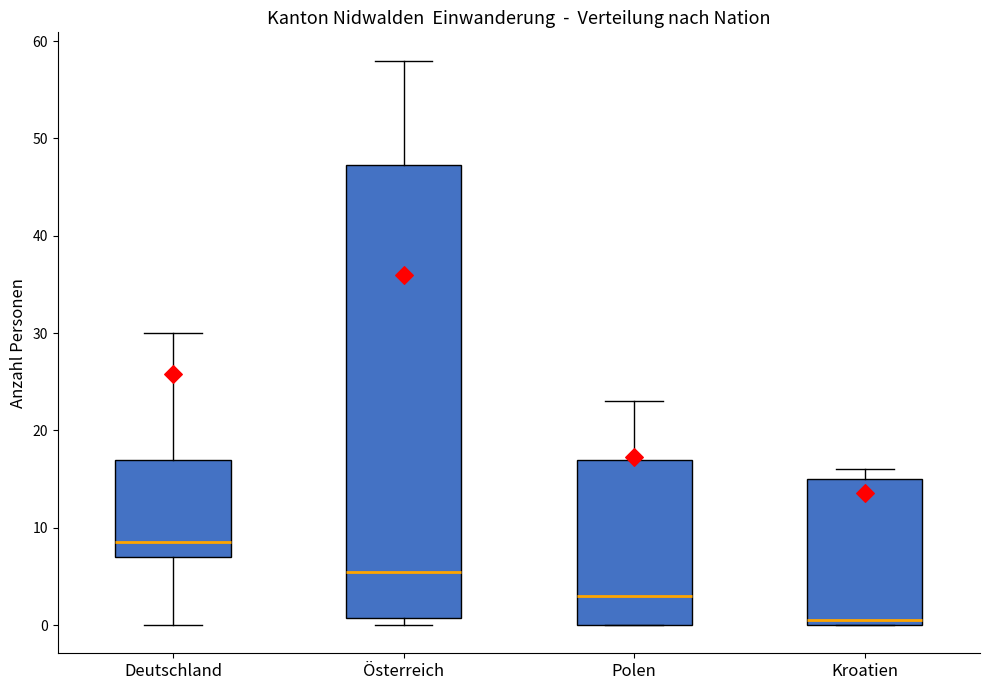

Which box's median line is the lowest?

Kroatien